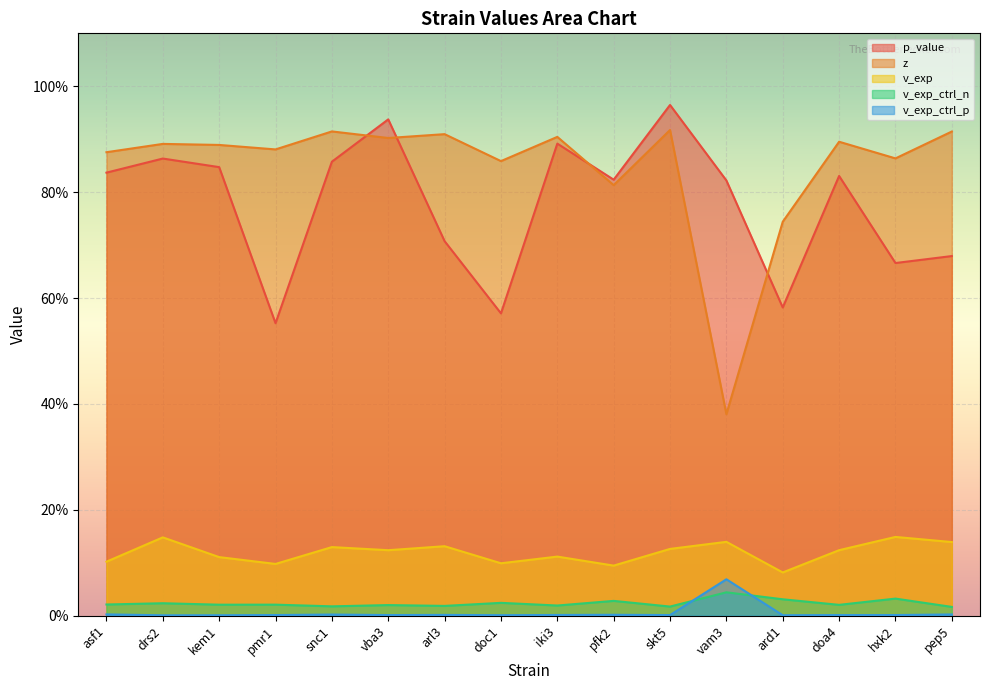

The value of p_value at arl3 is 1.1. True or false?

False